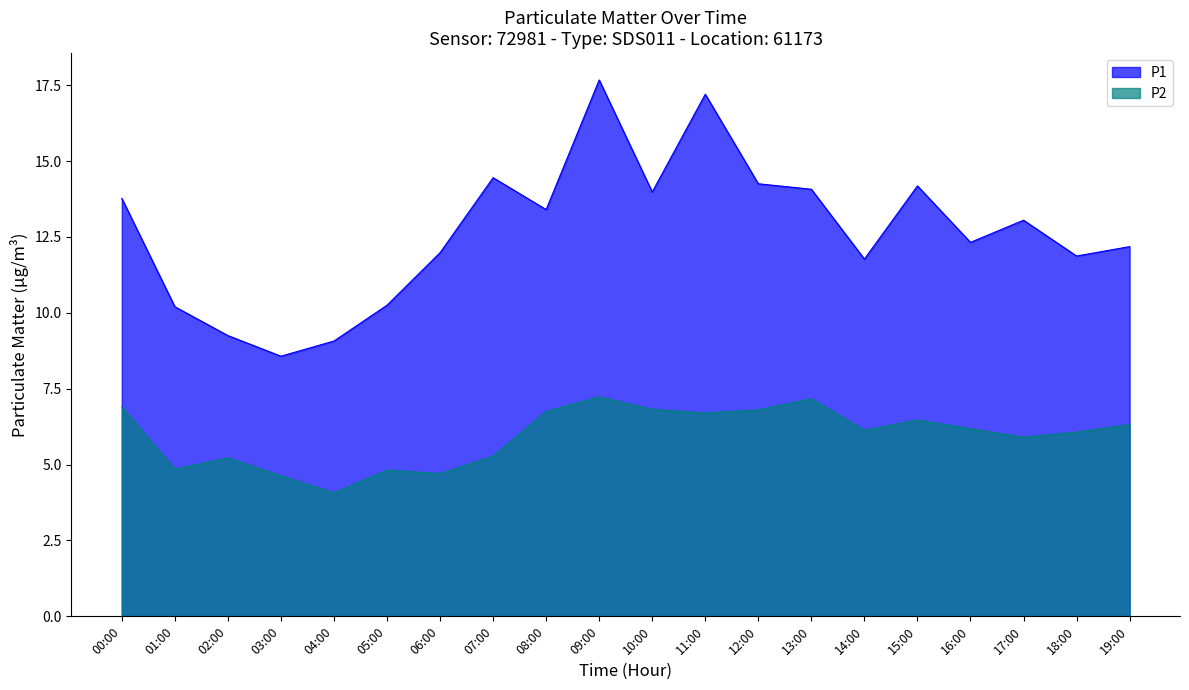

Rank the categories by P1 value from highest to lowest.

09:00, 11:00, 07:00, 12:00, 15:00, 13:00, 10:00, 00:00, 08:00, 17:00, 16:00, 19:00, 06:00, 18:00, 14:00, 05:00, 01:00, 02:00, 04:00, 03:00